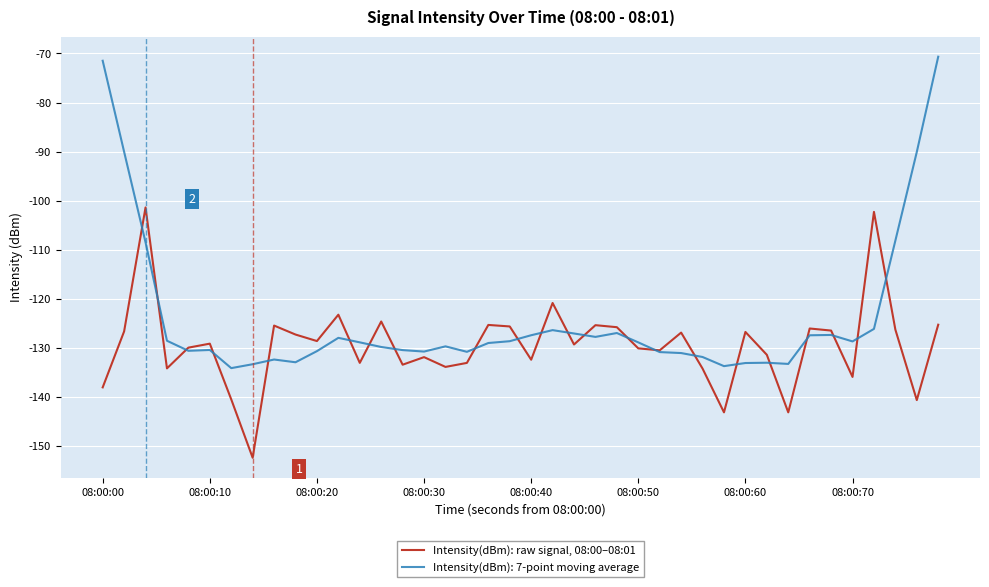

Which series has the largest total across all categories?

Intensity(dBm): 7-point moving average